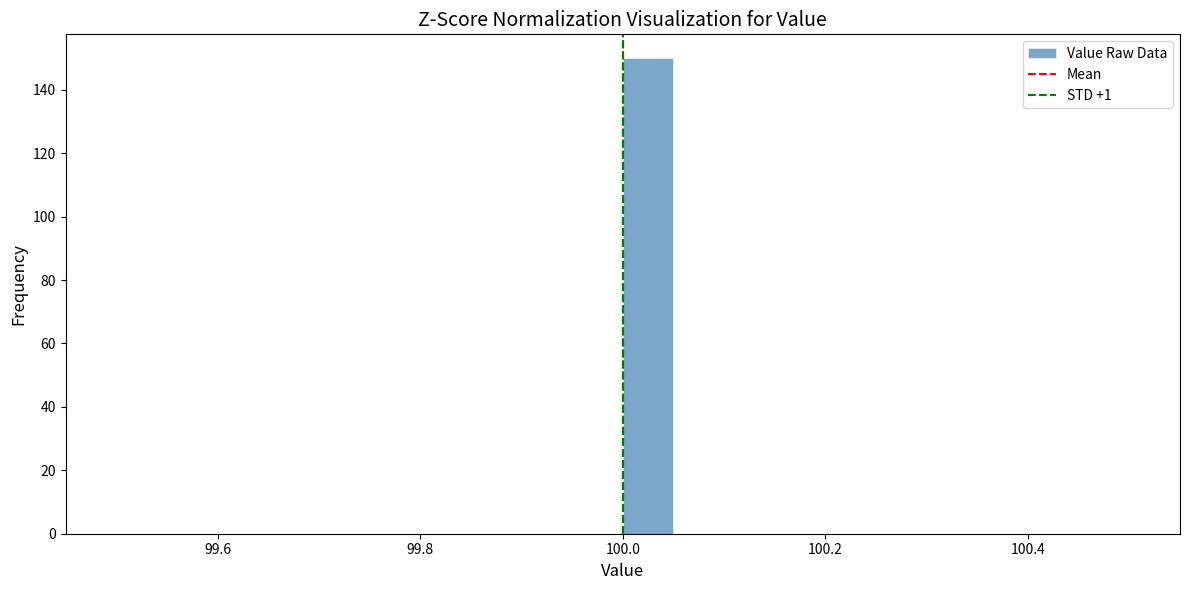

Read against the x-axis, roughly where is the centre of the tallest bar?

100.02